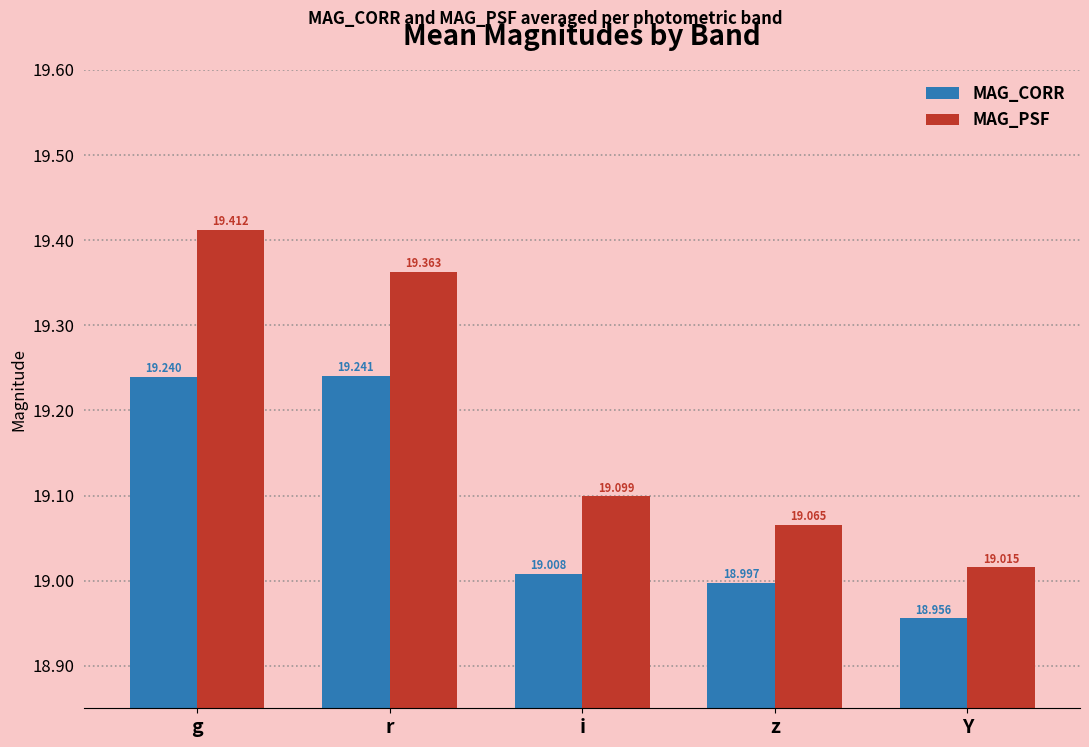

At which category is the sum across all series the highest?

g